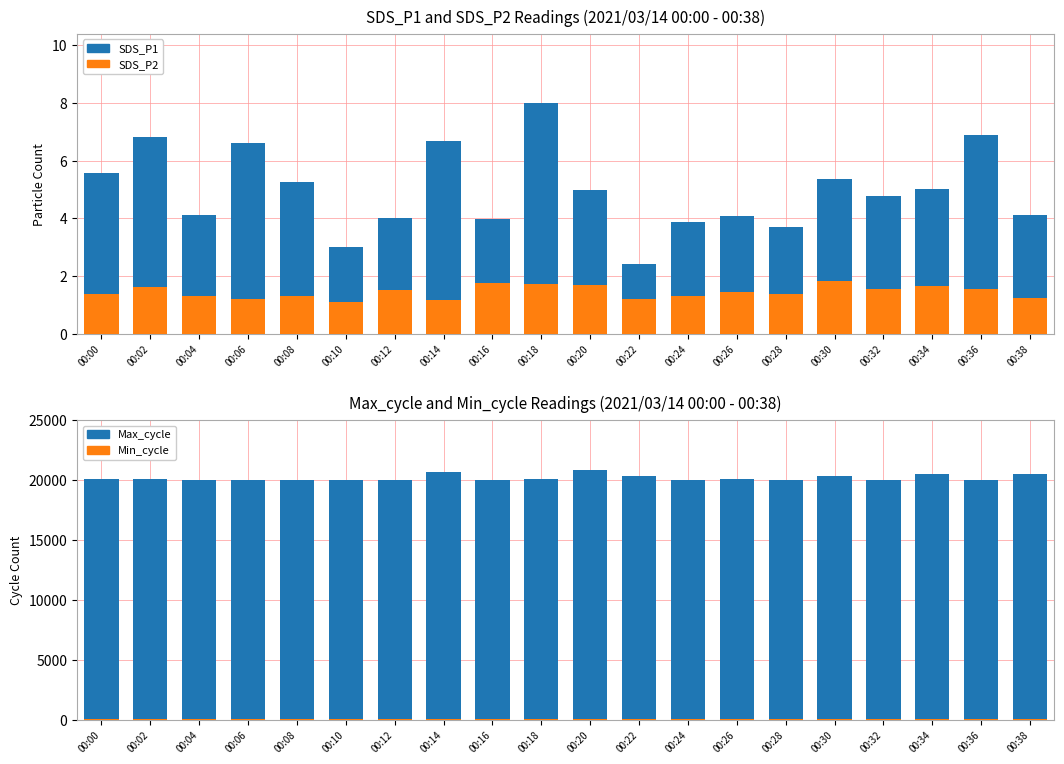

Reading left to right, extract all data points from this chart.

SDS_P1: 00:00=5.6	00:02=6.8	00:04=4.1	00:06=6.6	00:08=5.2	00:10=3.0	00:12=4.0	00:14=6.7	00:16=4.0	00:18=8.0	00:20=5.0	00:22=2.4	00:24=3.9	00:26=4.1	00:28=3.7	00:30=5.3	00:32=4.8	00:34=5.0	00:36=6.9	00:38=4.1
SDS_P2: 00:00=1.4	00:02=1.6	00:04=1.3	00:06=1.2	00:08=1.3	00:10=1.1	00:12=1.5	00:14=1.1	00:16=1.8	00:18=1.7	00:20=1.7	00:22=1.2	00:24=1.3	00:26=1.4	00:28=1.4	00:30=1.8	00:32=1.6	00:34=1.6	00:36=1.6	00:38=1.2
Max_cycle: 00:00=20092.0	00:02=20109.0	00:04=20033.0	00:06=20054.0	00:08=20026.0	00:10=20034.0	00:12=20034.0	00:14=20683.0	00:16=20038.0	00:18=20120.0	00:20=20858.0	00:22=20390.0	00:24=20033.0	00:26=20102.0	00:28=20041.0	00:30=20394.0	00:32=20045.0	00:34=20510.0	00:36=20057.0	00:38=20482.0
Min_cycle: 00:00=28.0	00:02=28.0	00:04=28.0	00:06=28.0	00:08=28.0	00:10=28.0	00:12=28.0	00:14=28.0	00:16=28.0	00:18=28.0	00:20=28.0	00:22=28.0	00:24=28.0	00:26=28.0	00:28=28.0	00:30=28.0	00:32=28.0	00:34=28.0	00:36=28.0	00:38=28.0